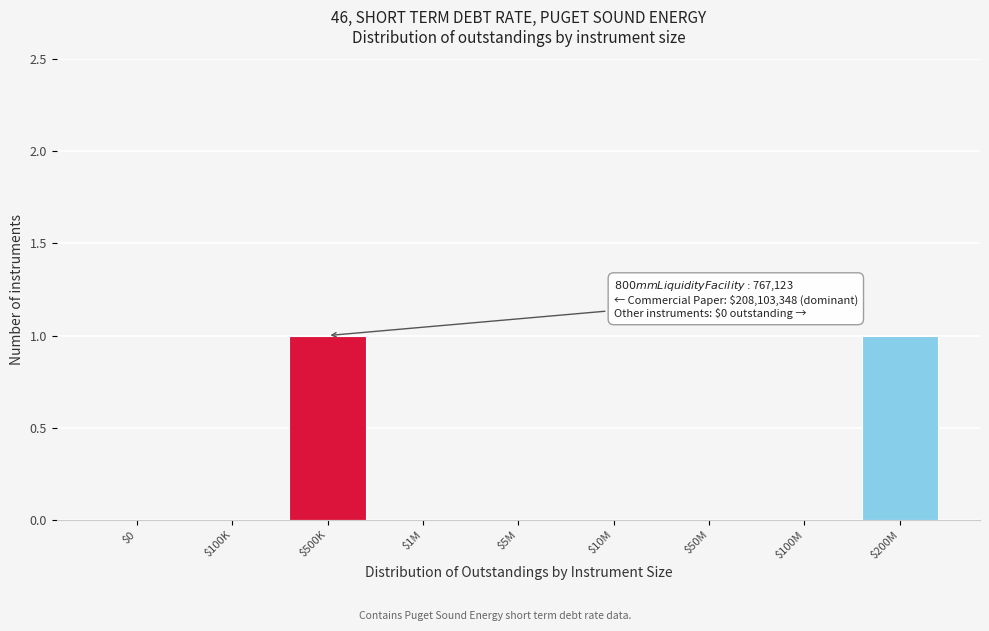

True or false: the data shows -1 at $5M.

False